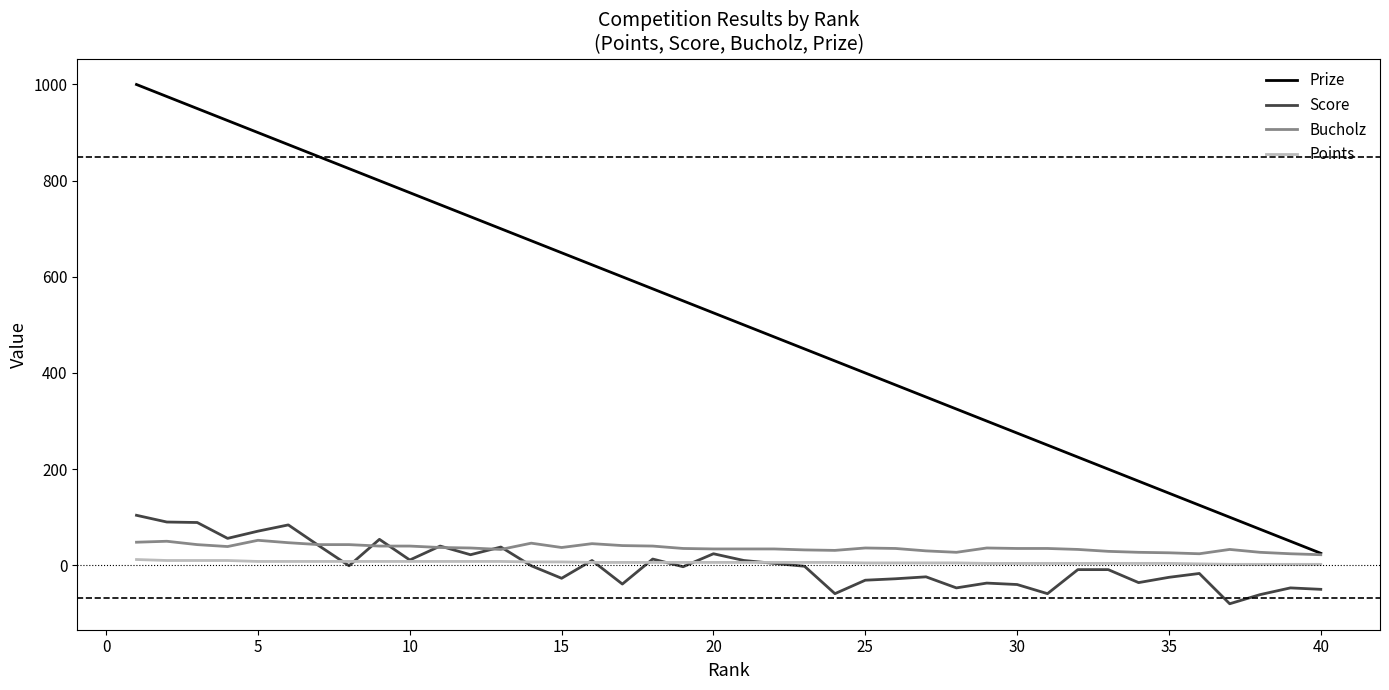

True or false: Score and Prize intersect in this chart.

False